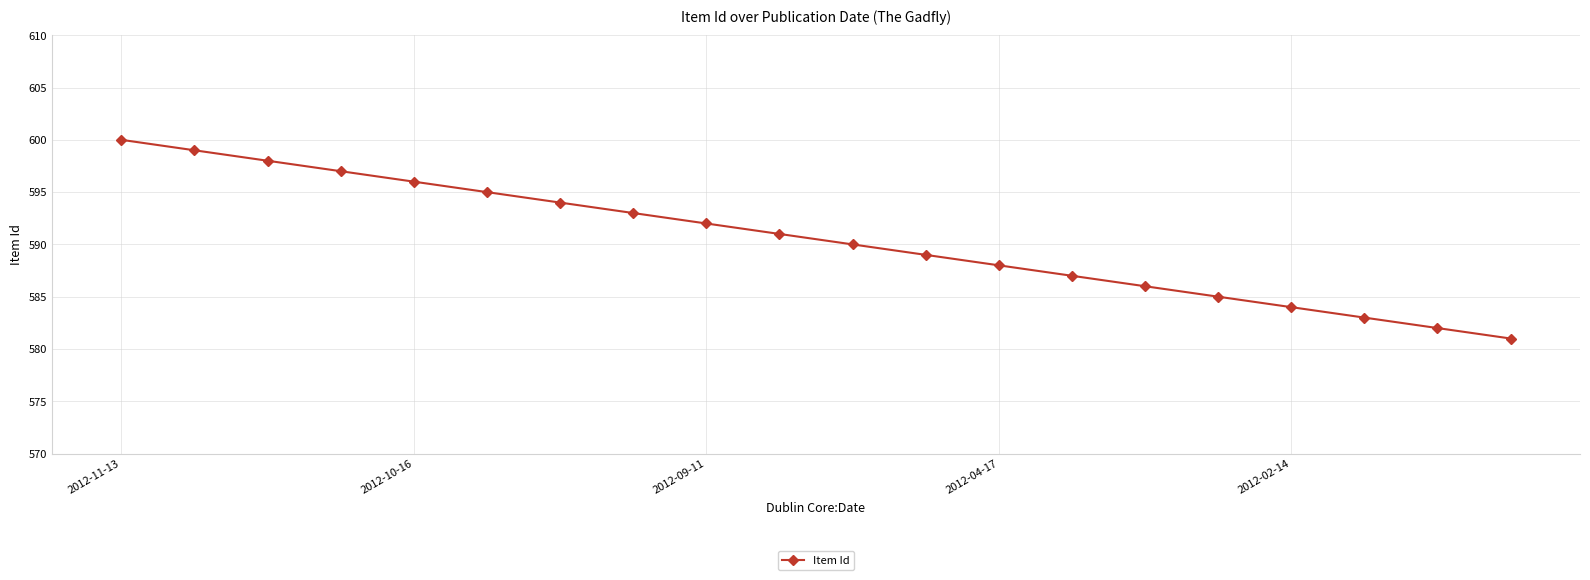

What is the minimum value shown in the chart?

581